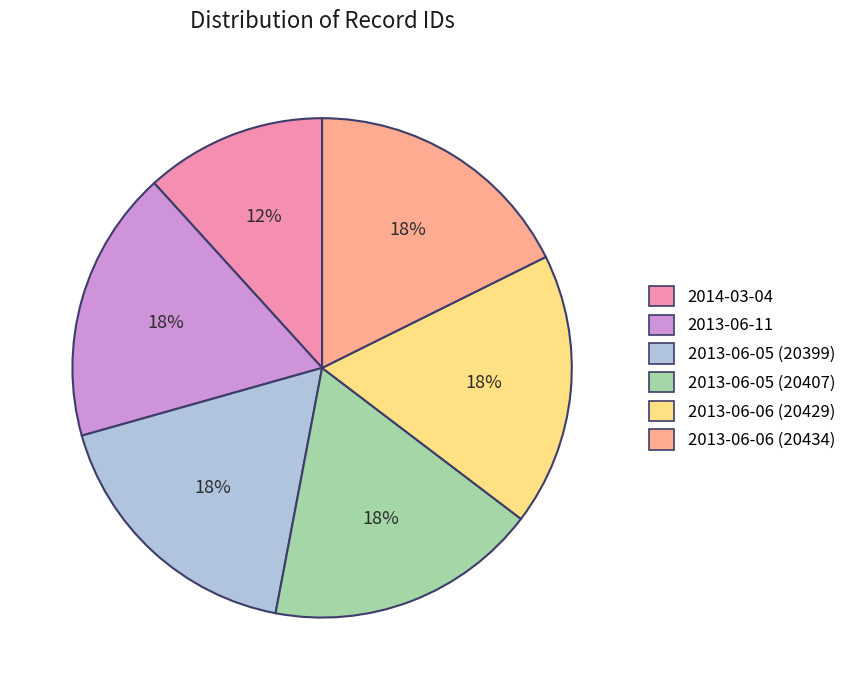

Approximately how many times larger is the value at 2014-03-04 compared to 2013-06-05 (20407)?

0.7